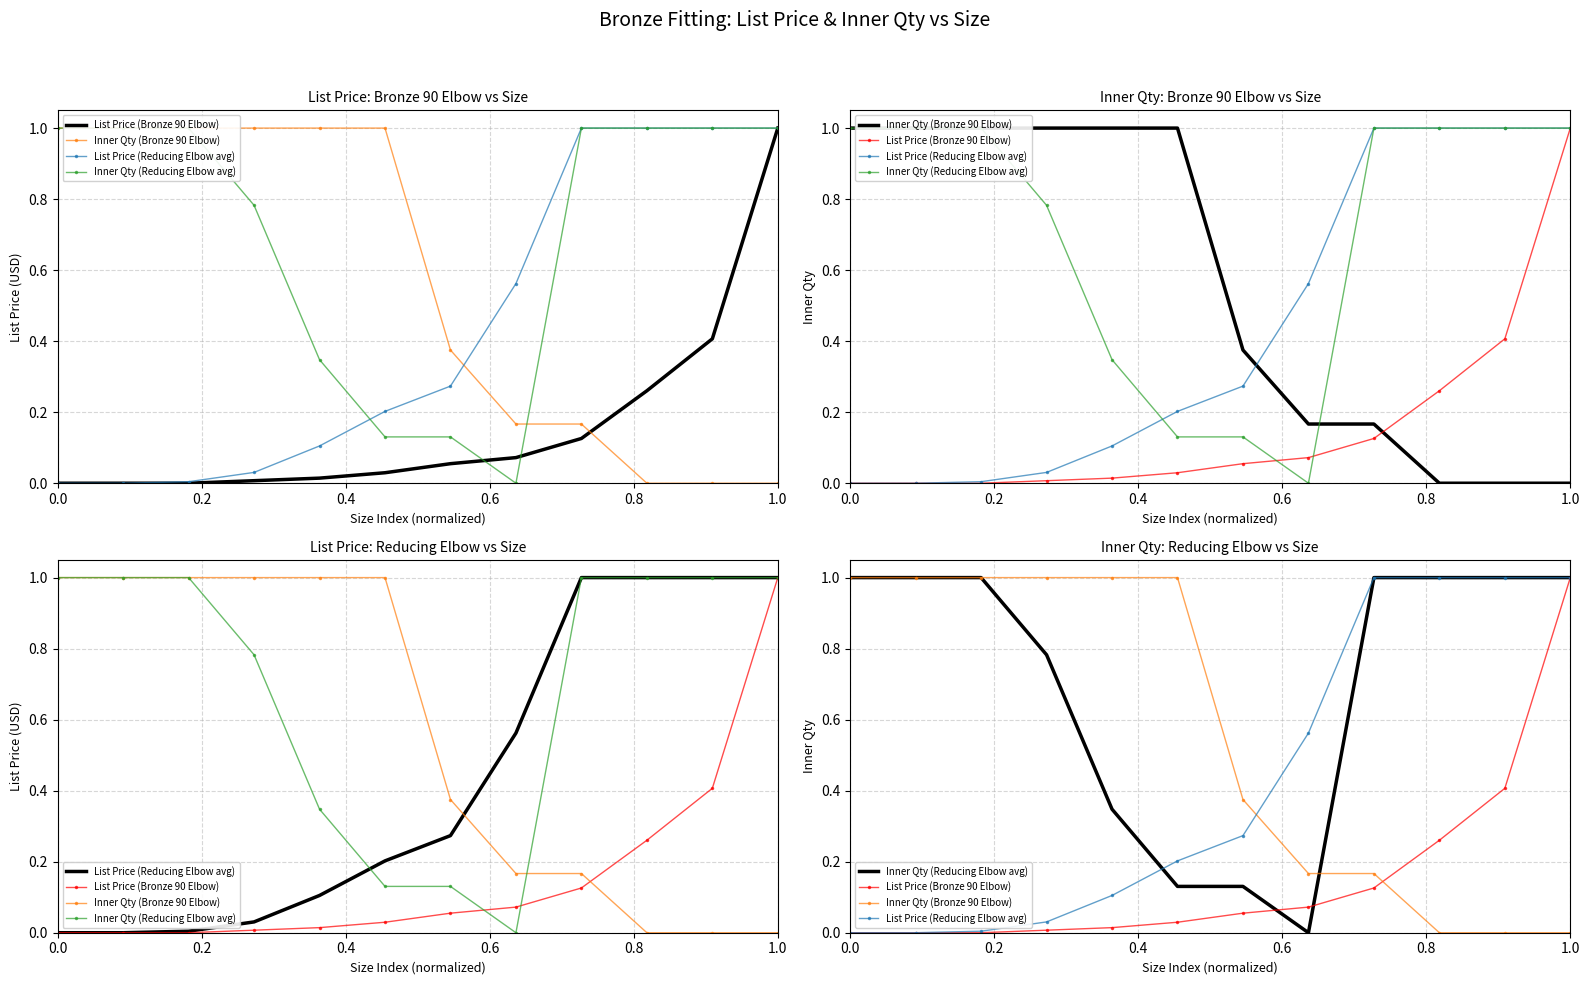

True or false: List Price (Reducing Elbow avg) has a value of 0.0 at 0.2.

True